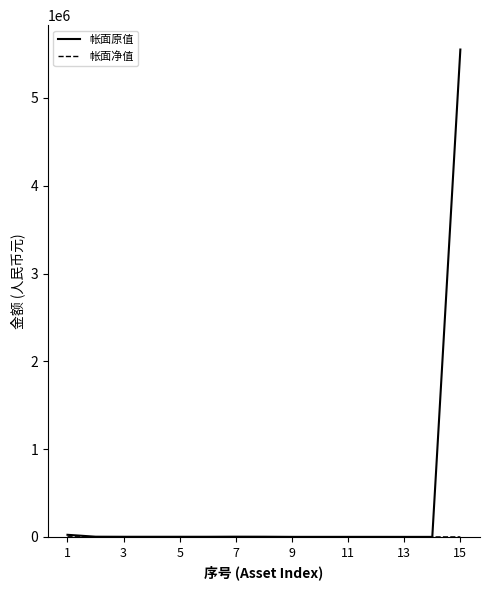

What is the minimum value for 帐面原值?

290.0